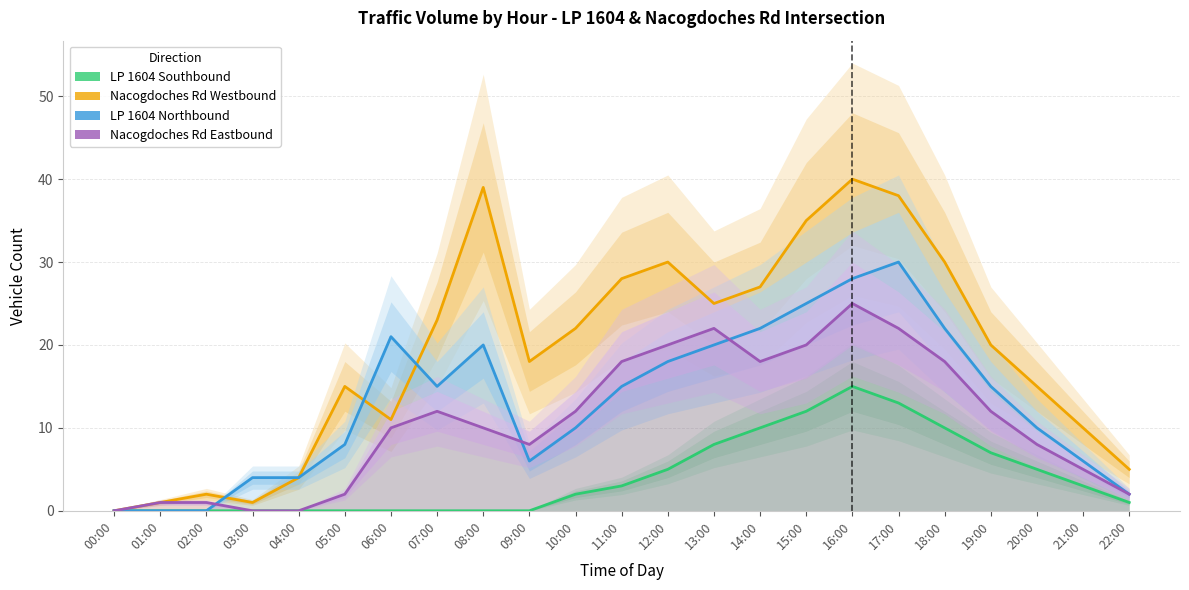

True or false: Nacogdoches Rd Eastbound has a value of 8 at 09:00.

True